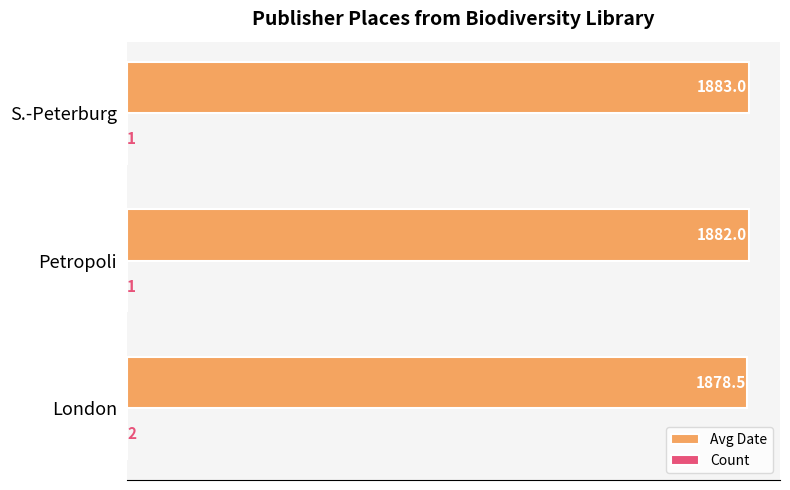

Which category has the highest value across all series?

S.-Peterburg